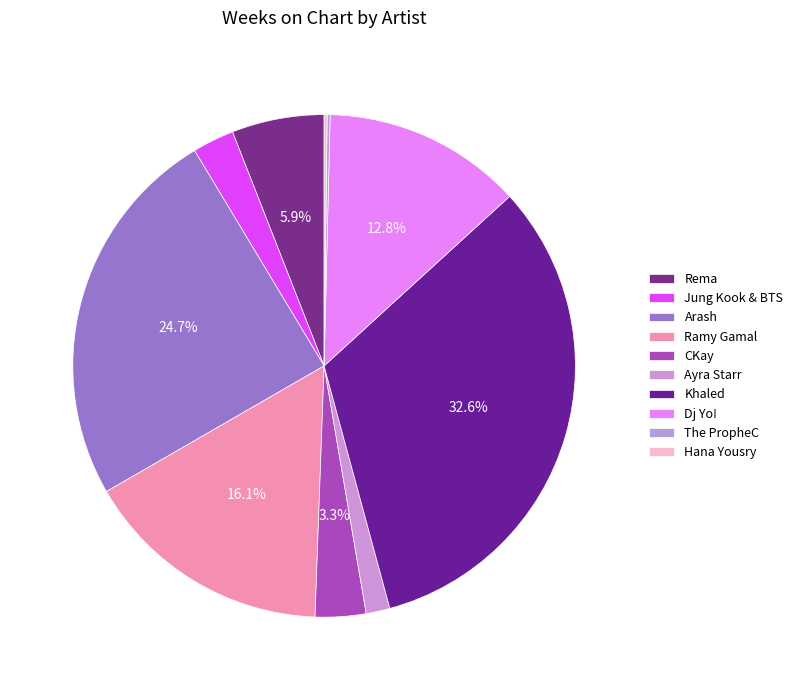

Which slice is the largest?

Khaled